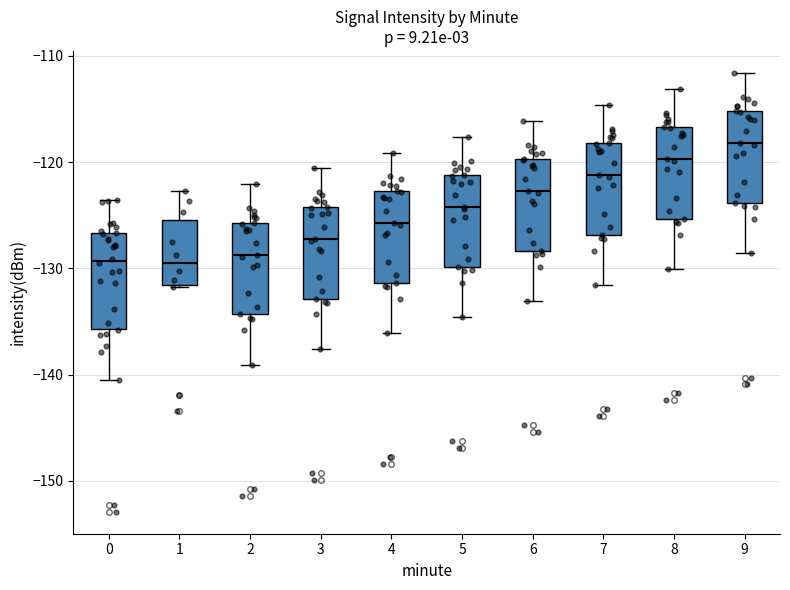

Where is the upper edge of the box at x = 1 on the y-axis? The values are not printed on the chart, so give them approximately, as read against the axis.

-125